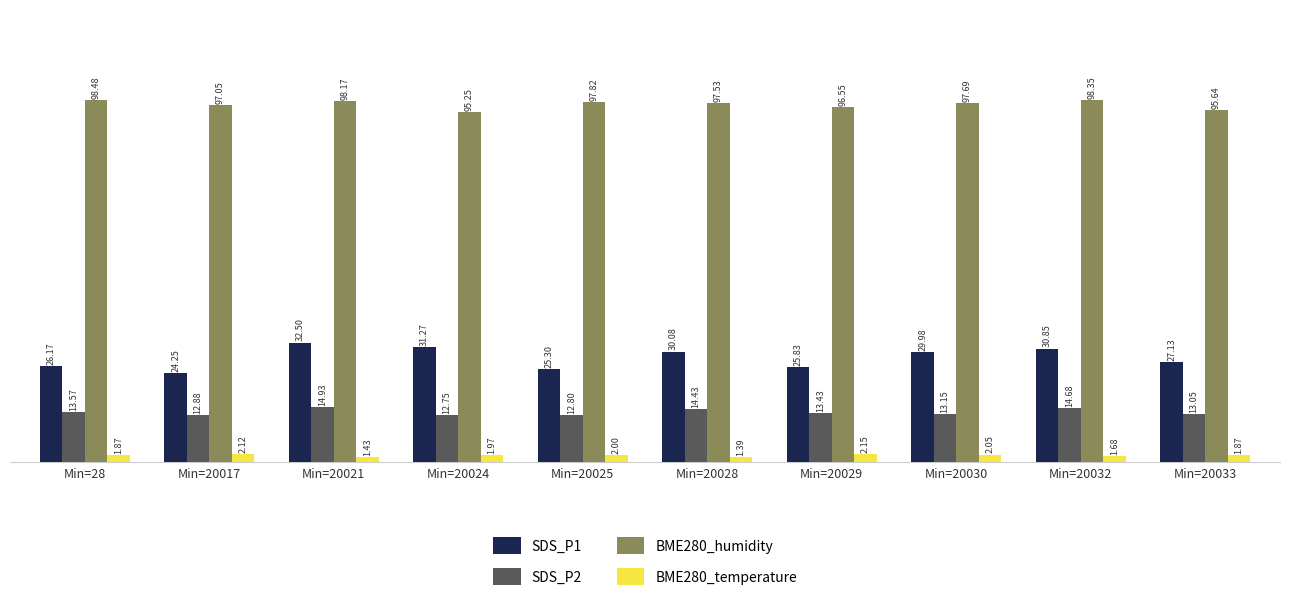

What is the difference between the highest and lowest values at Min=20032?

96.7